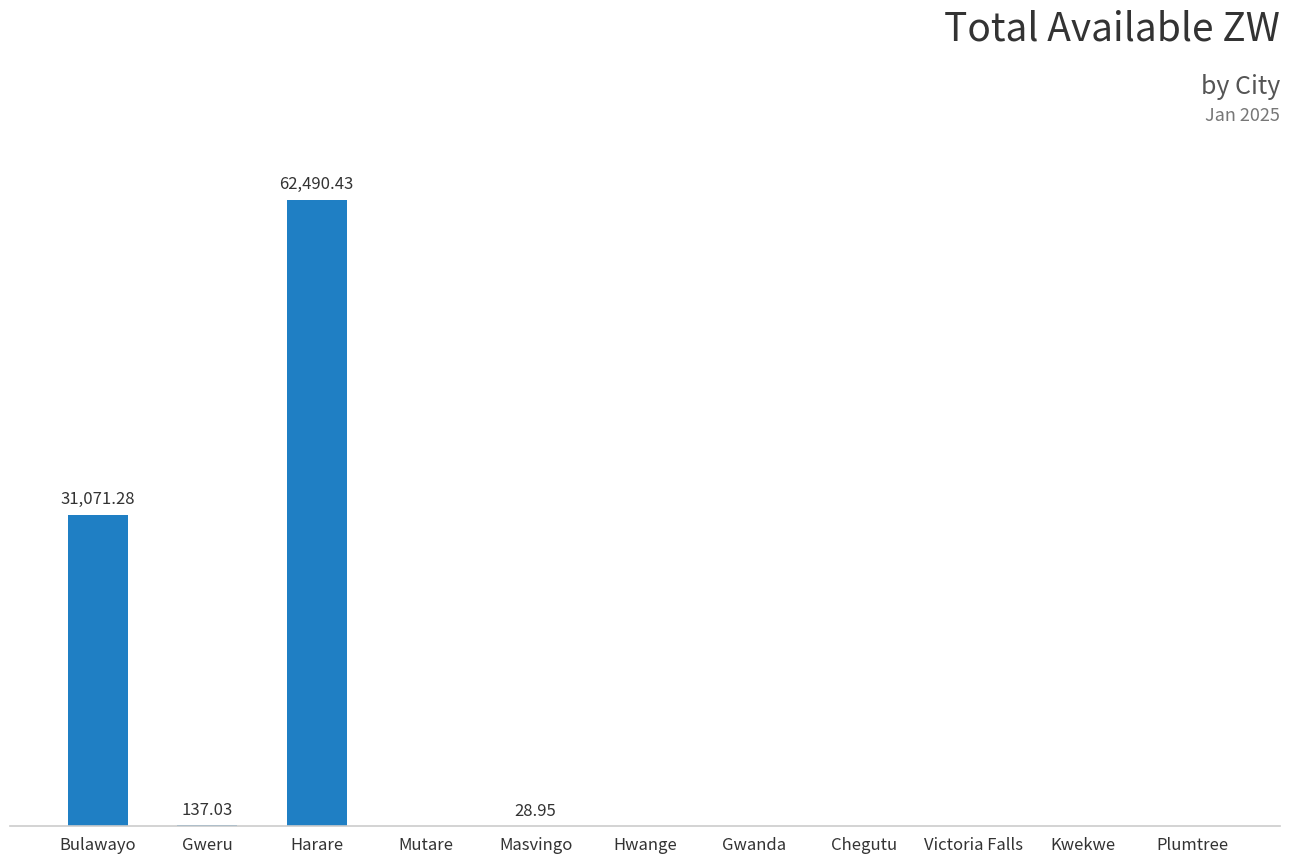

List the labels in order of value, smallest first.

Mutare, Hwange, Gwanda, Chegutu, Victoria Falls, Kwekwe, Plumtree, Masvingo, Gweru, Bulawayo, Harare